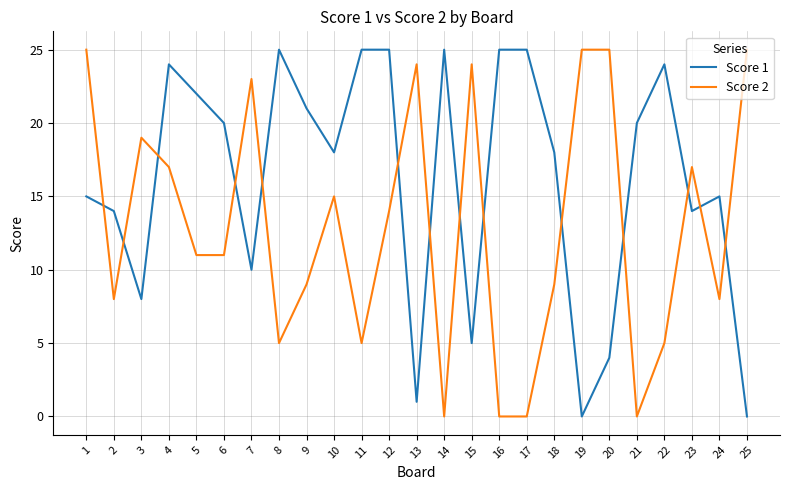

What is the difference between the maximum and minimum values in the Score 2 series?

25